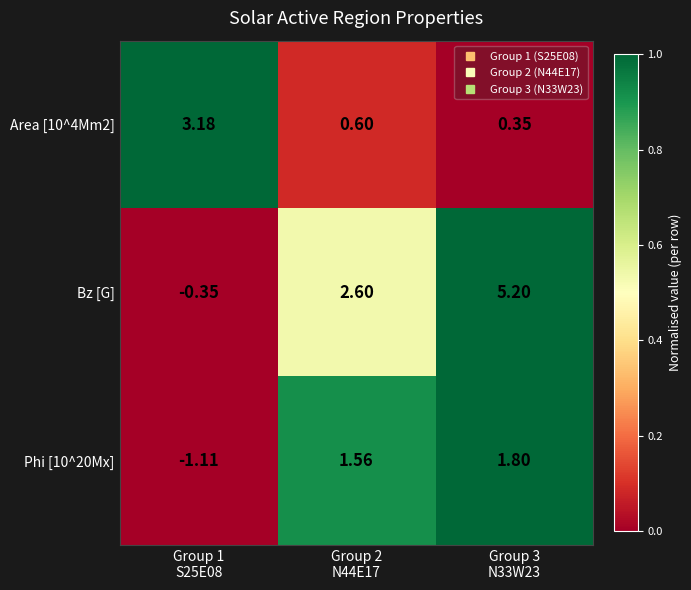

What is the difference between the highest and lowest values at Group 1
S25E08?

4.3